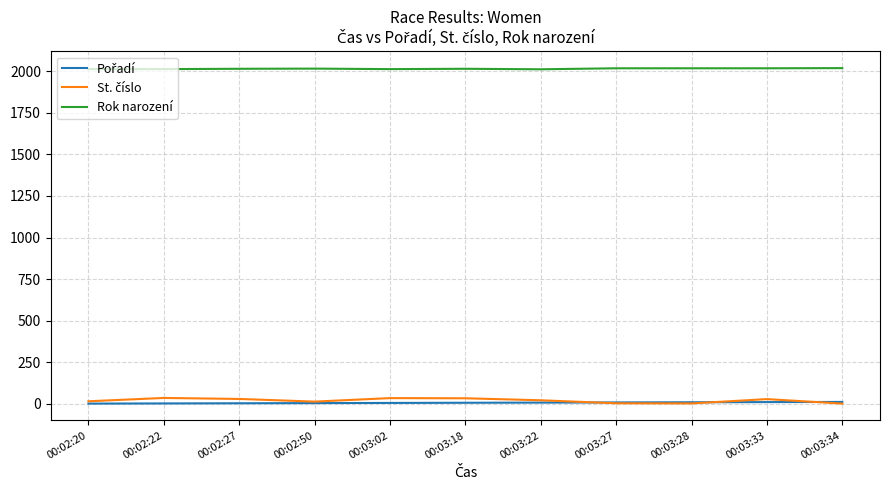

What is the greatest value displayed?

2019